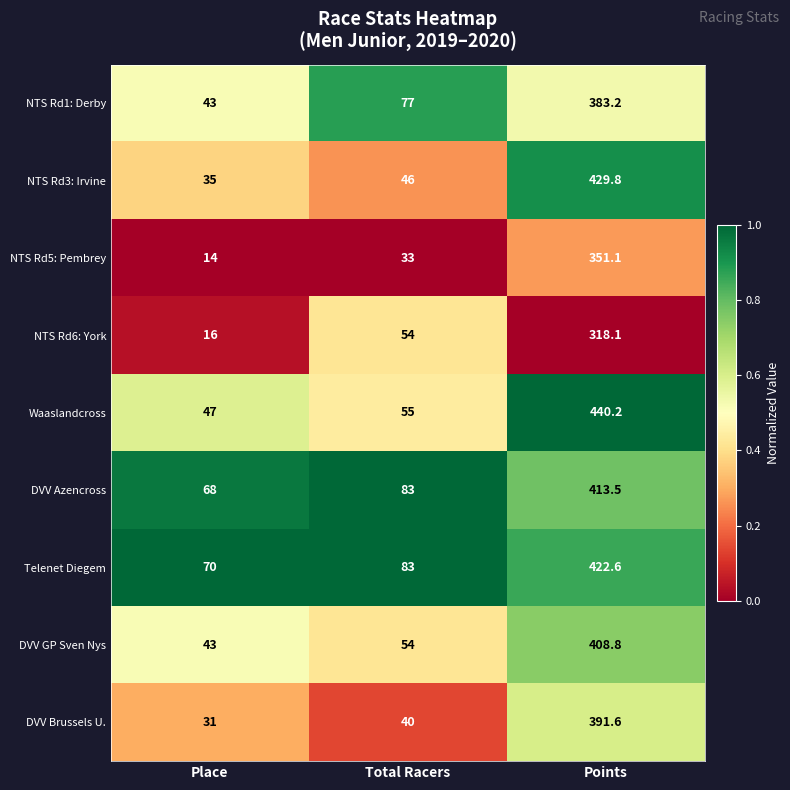

How many data points does each series have?

3